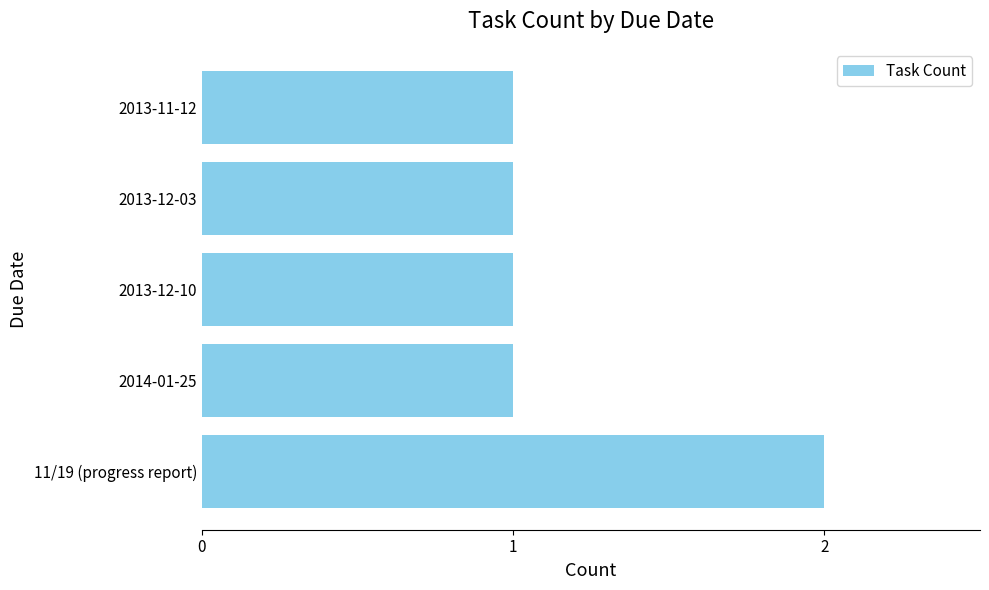

What is the sum of all values?

6